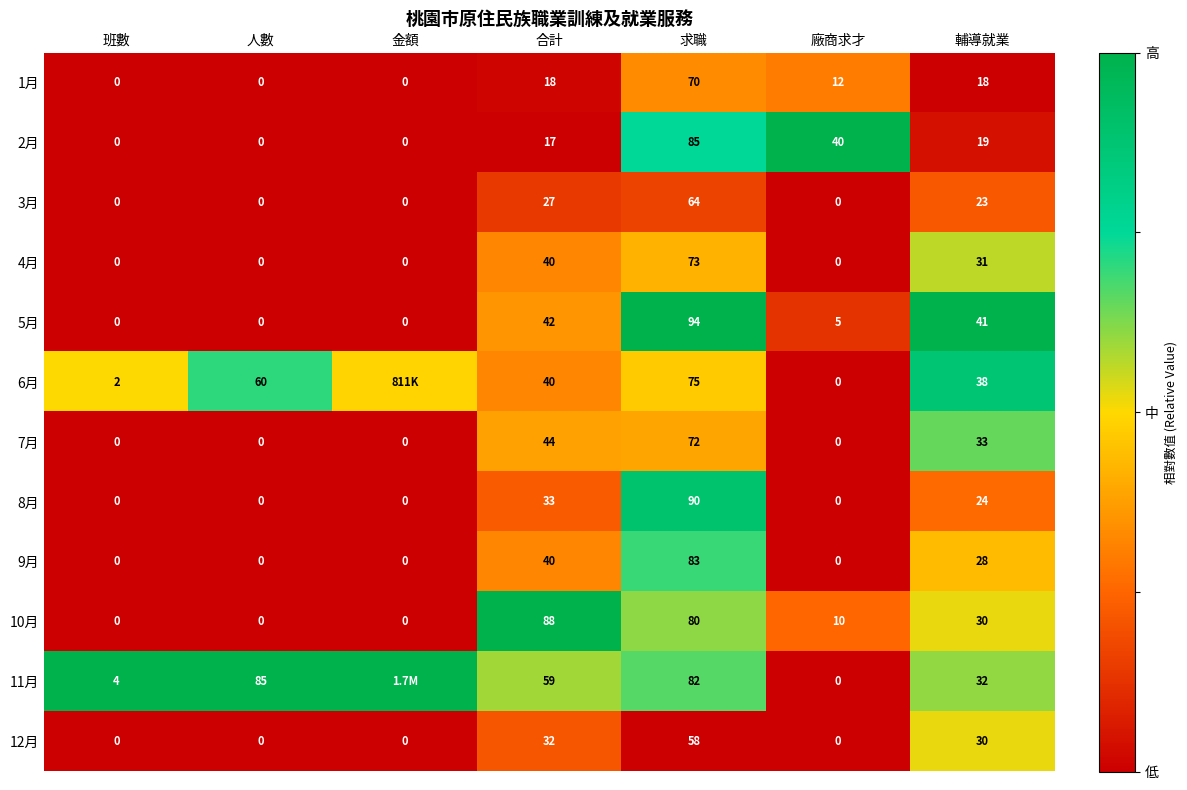

Where is 10月 nearest to the value 44?

輔導就業